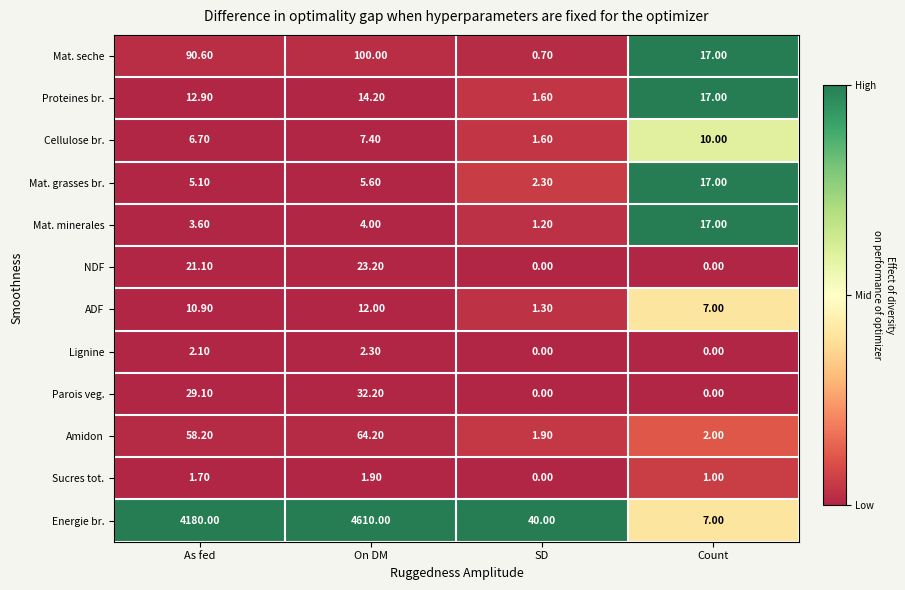

Which label corresponds to the largest value in the chart?

On DM